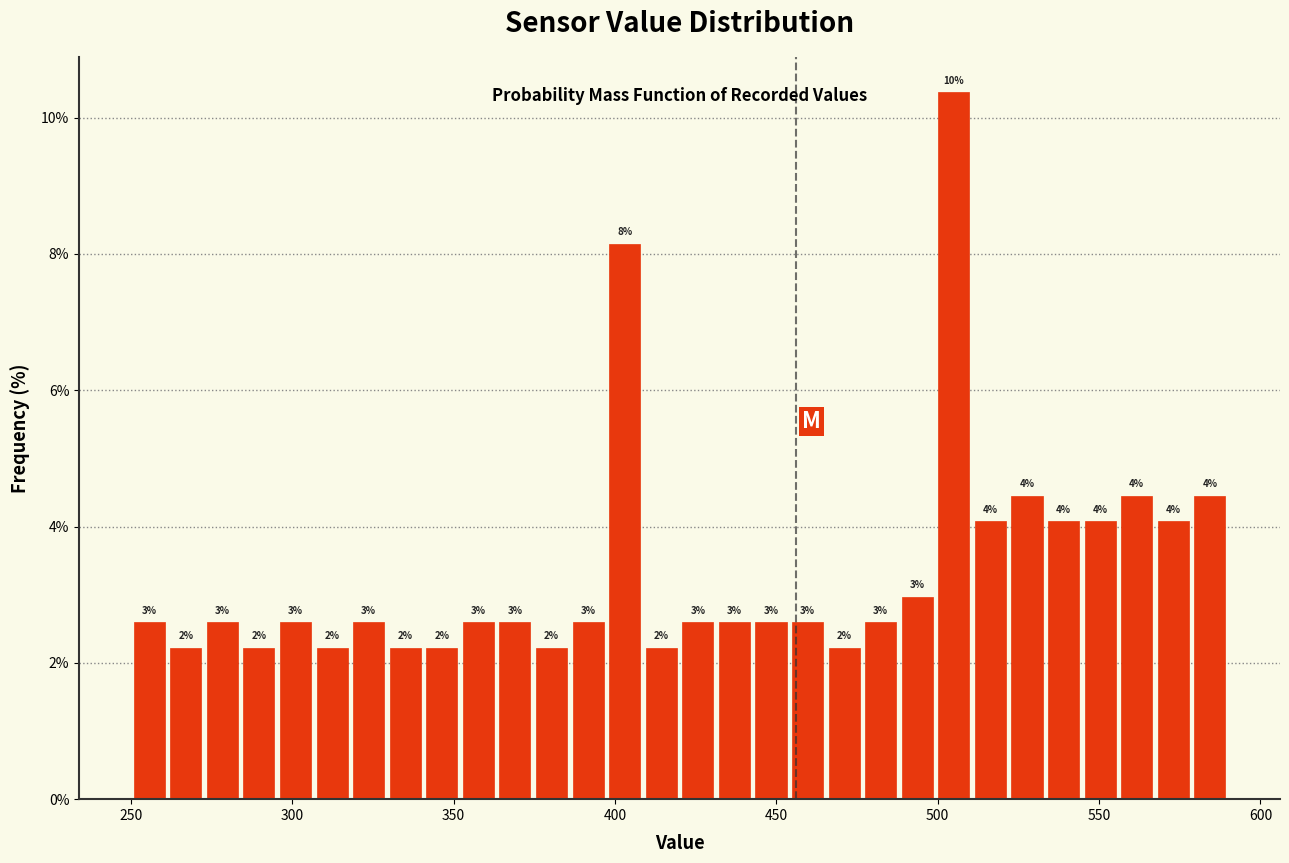

Read against the x-axis, roughly where is the centre of the tallest bar?

505